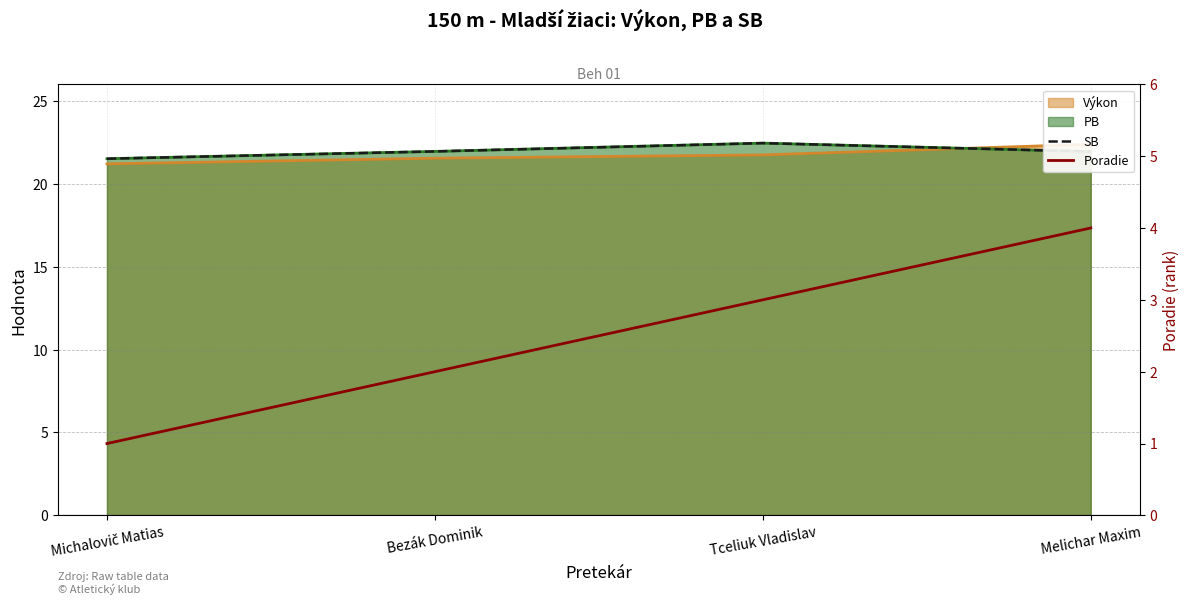

What is the sum of all SB values?

87.8